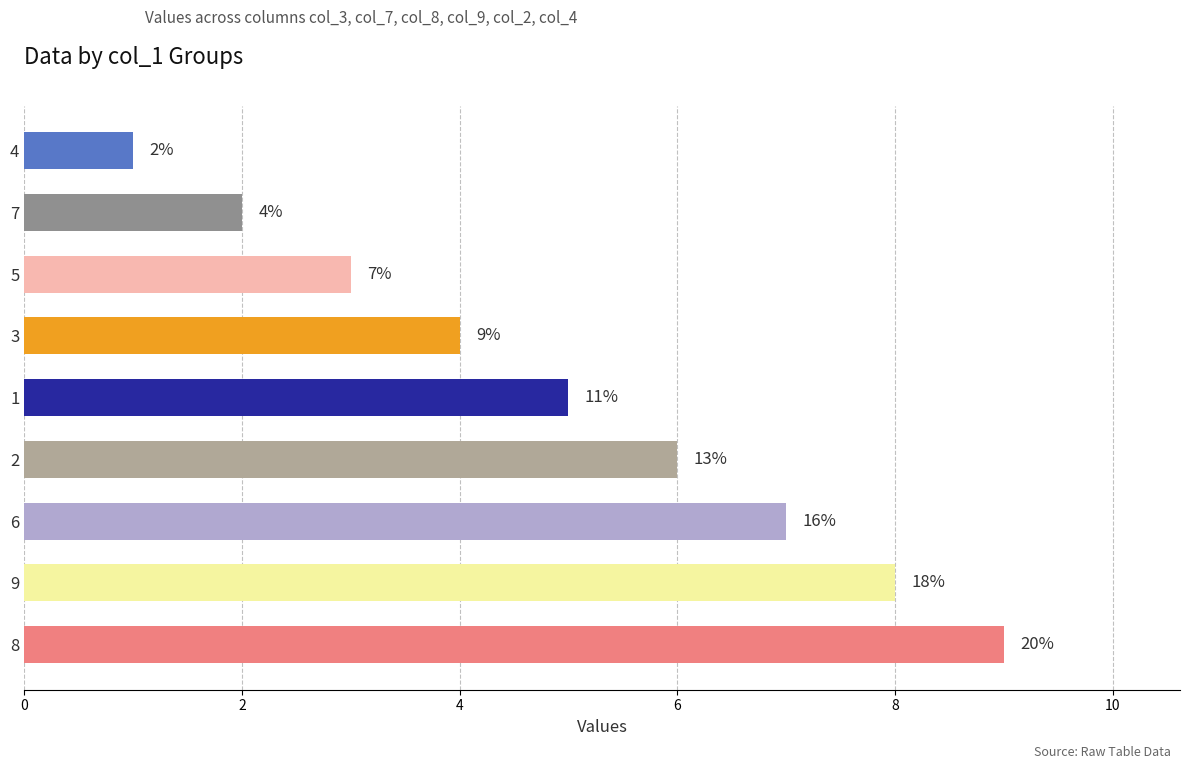

How many bars are there in total?

9